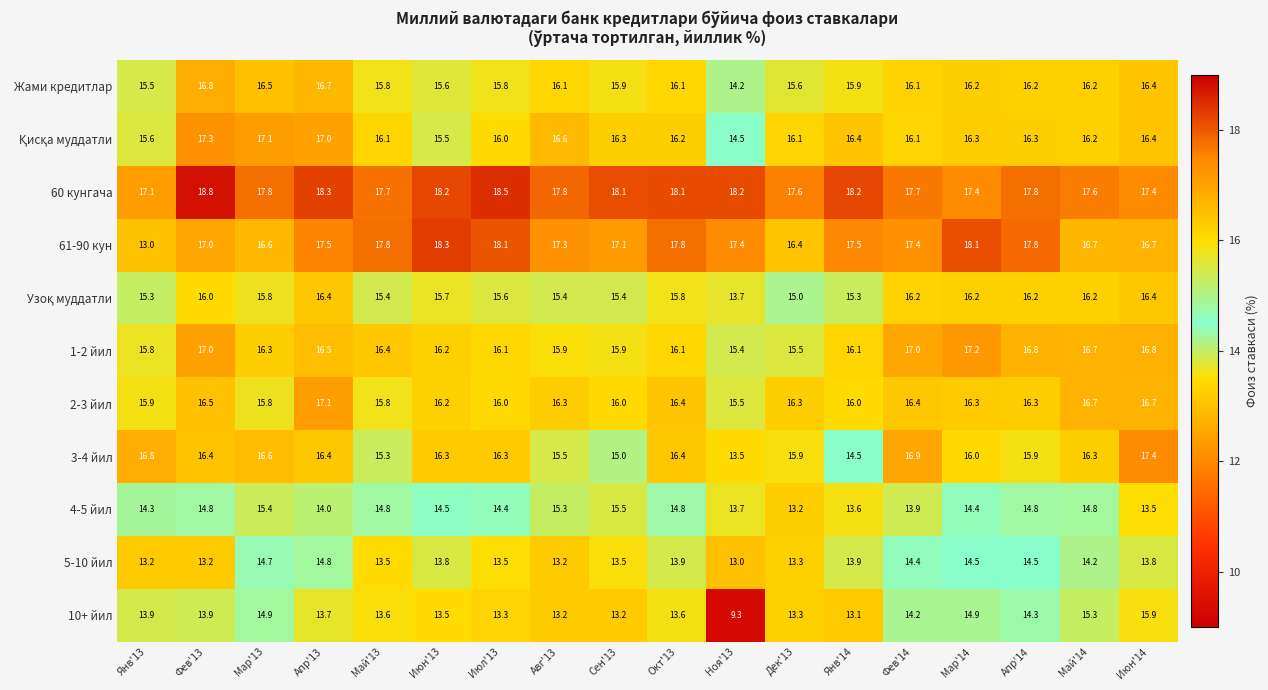

Which series has the widest spread of values?

10+ йил